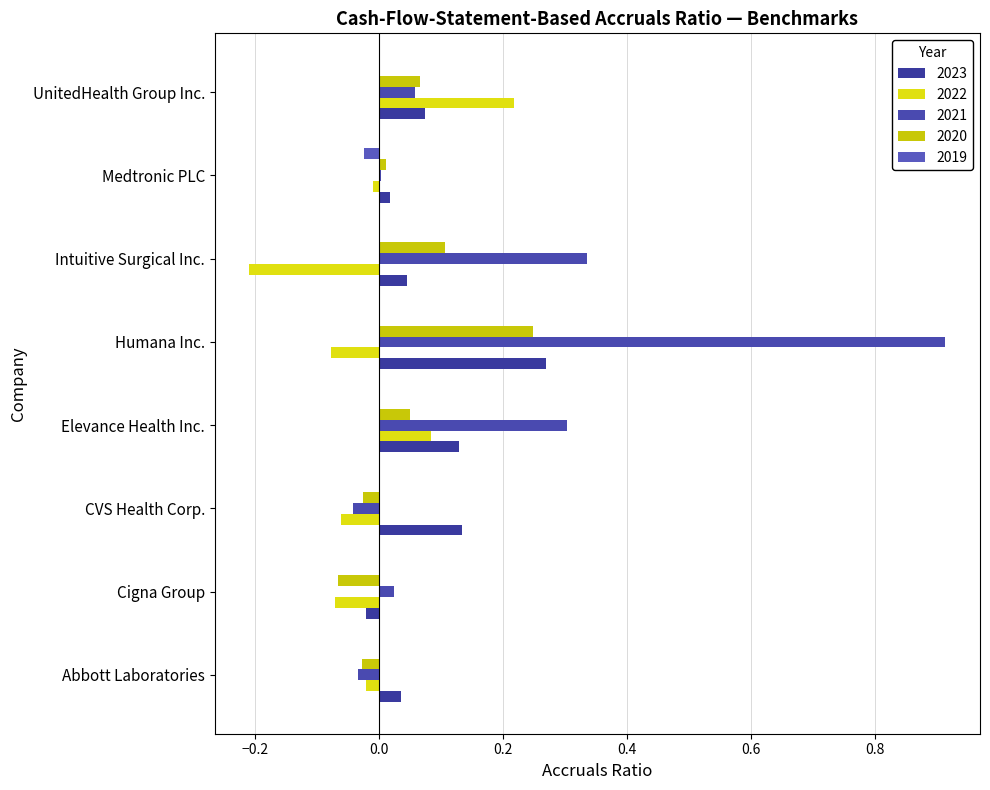

How many values in 2020 are above zero?

5